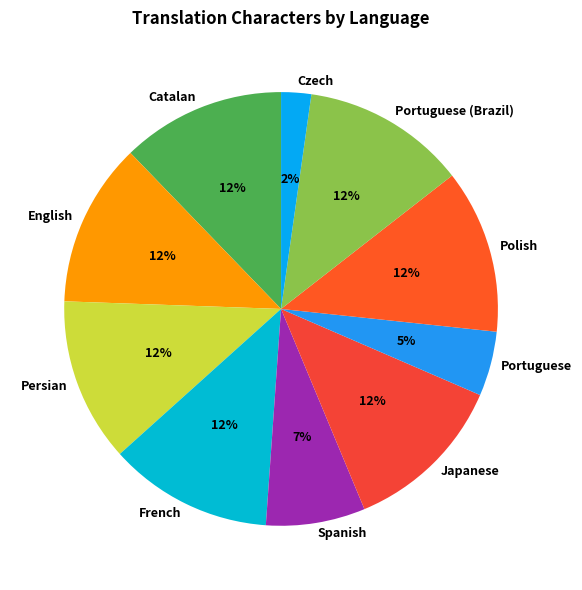

Which has a higher value, Spanish or Portuguese (Brazil)?

Portuguese (Brazil)